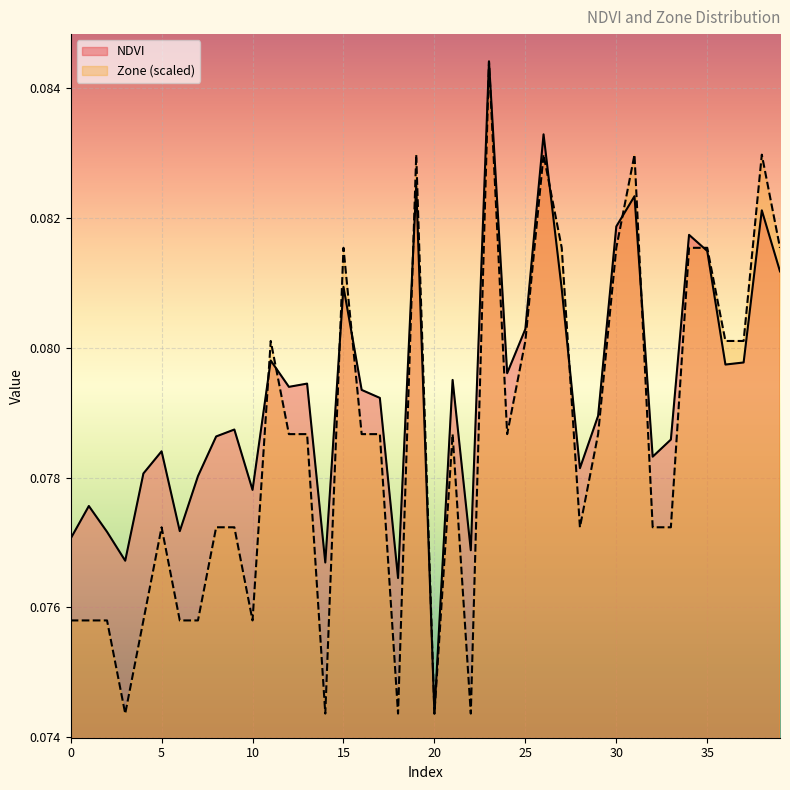

Which series changed the most between 20 and 29?

NDVI